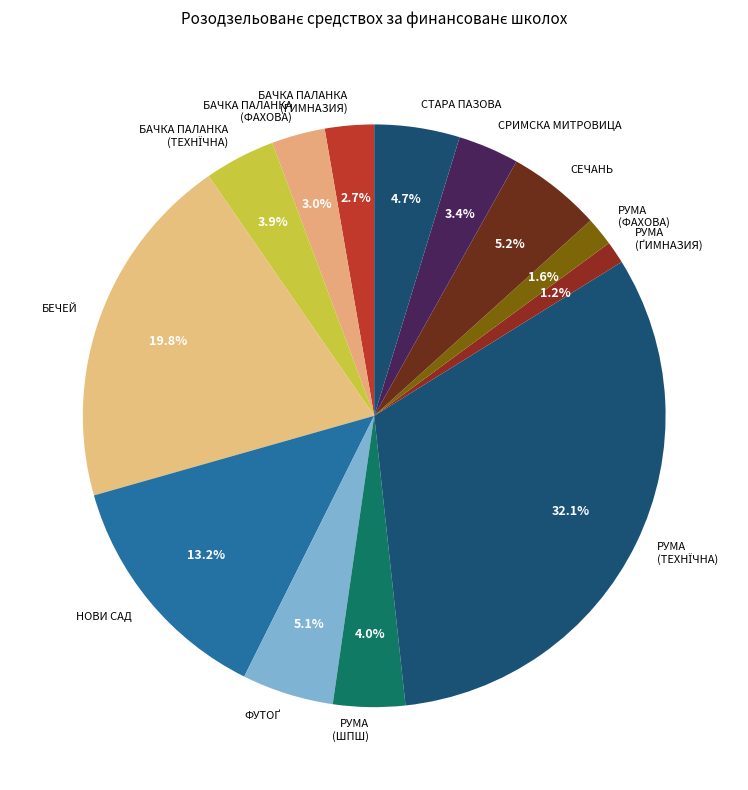

Does БАЧКА ПАЛАНКА (ФАХОВА) represent more than half of the total?

No